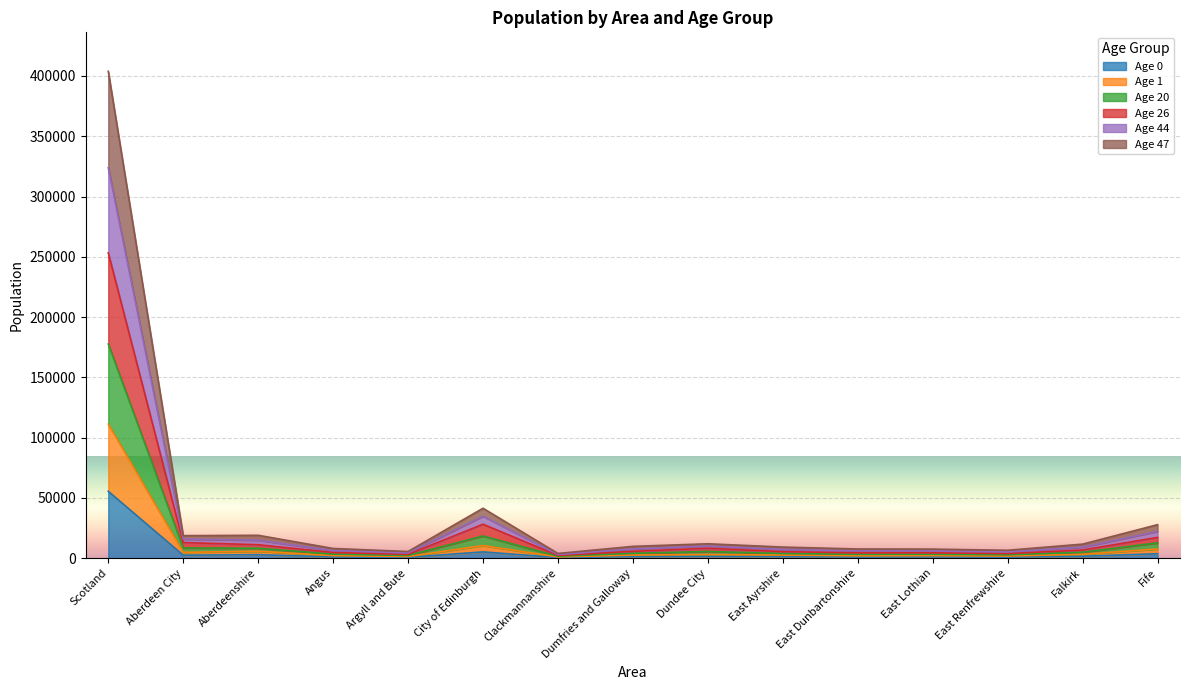

What is the value of the Age 0 point at the 2nd from the left?

2530